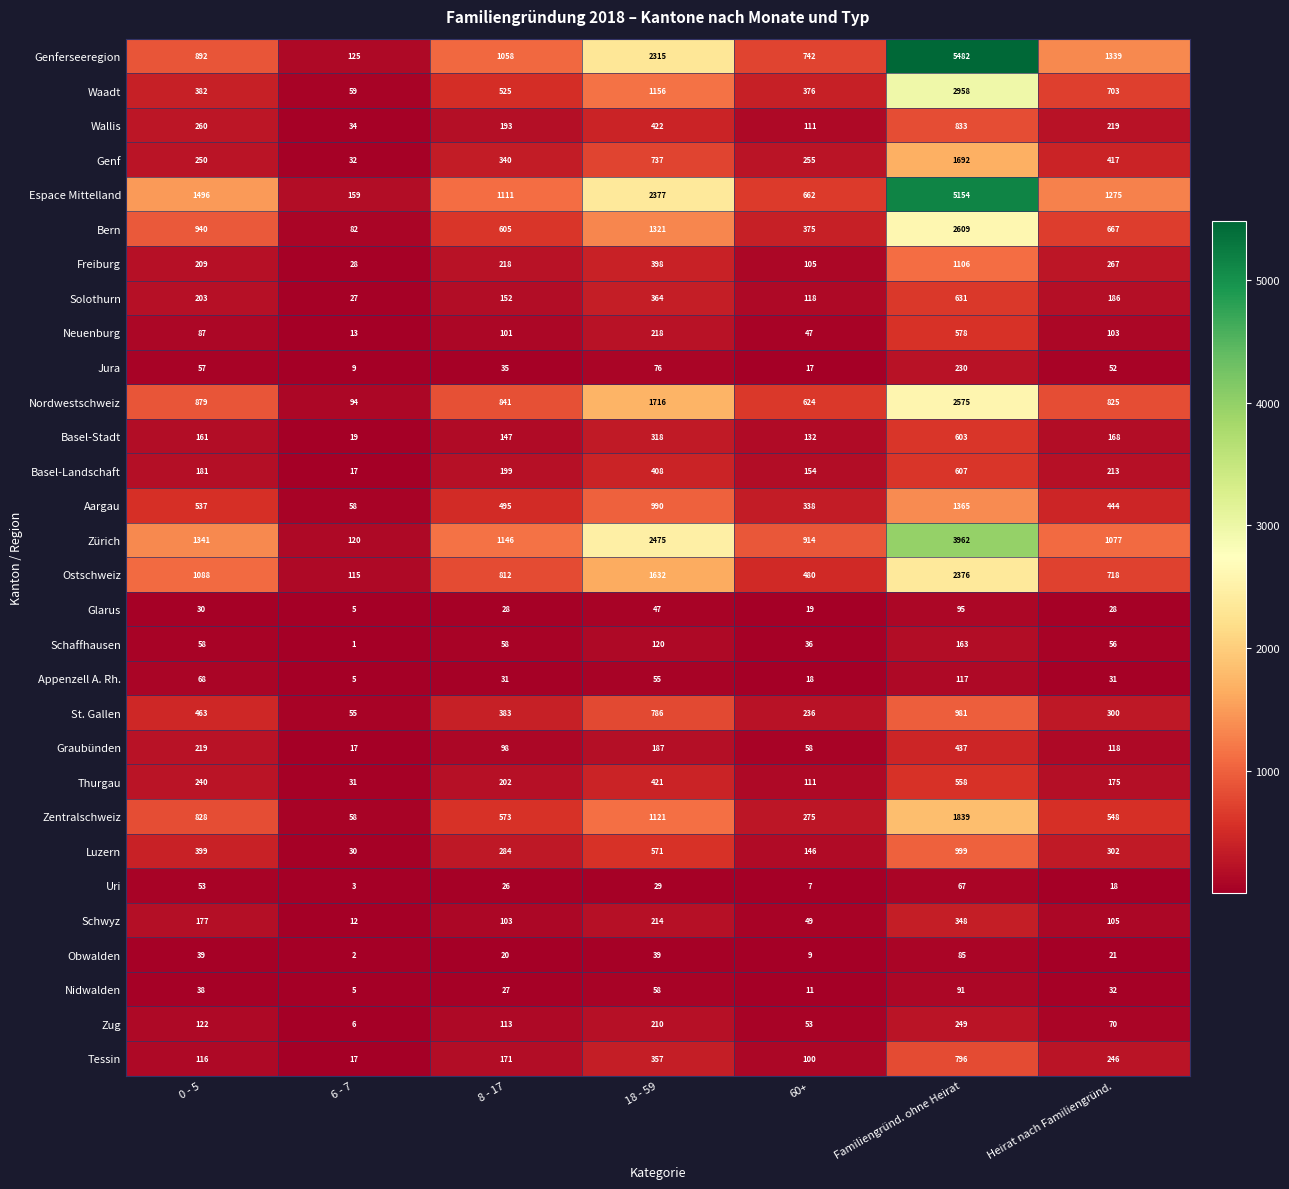

At how many categories does at least one series exceed 2853?

1